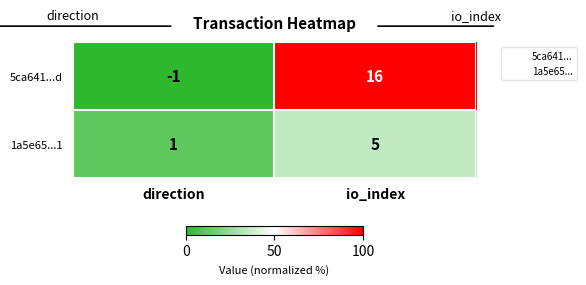

What is the difference between the highest and lowest values at direction?

2